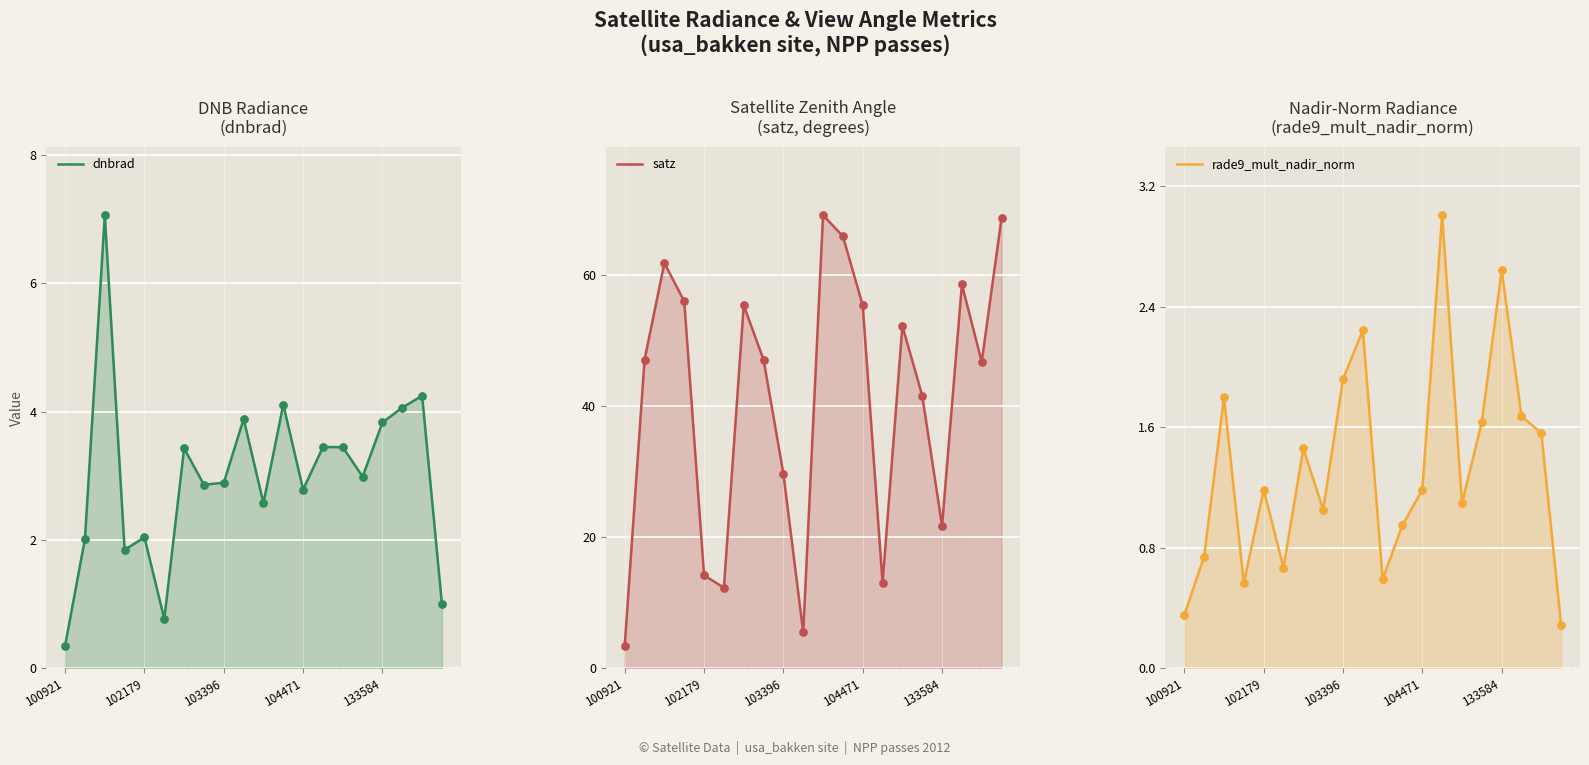

What are all the series names shown in the legend?

dnbrad, satz, rade9_mult_nadir_norm